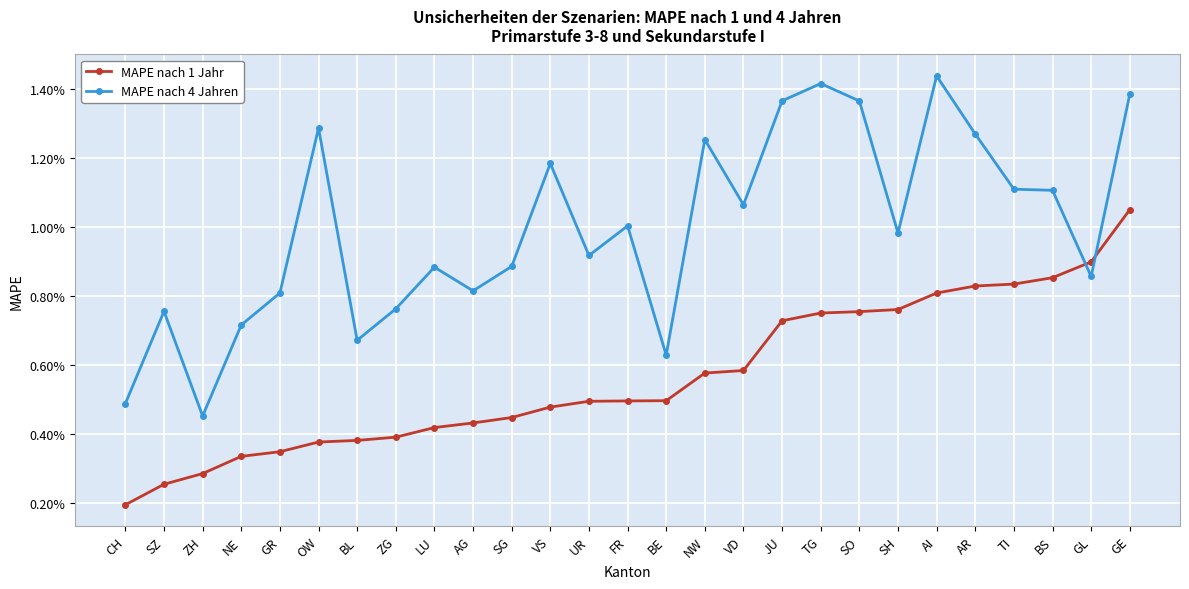

The value of MAPE nach 4 Jahren at FR is 0.0. True or false?

False